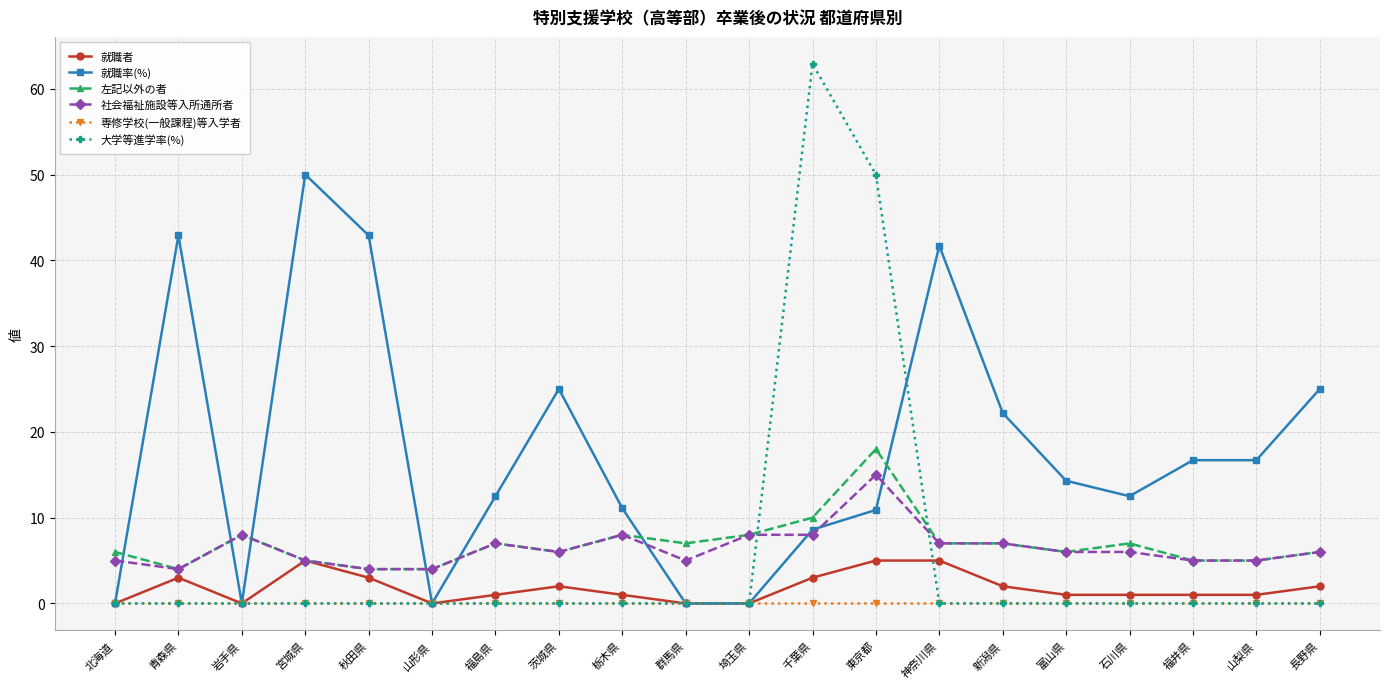

What is the label of the 10th point from the right?

埼玉県